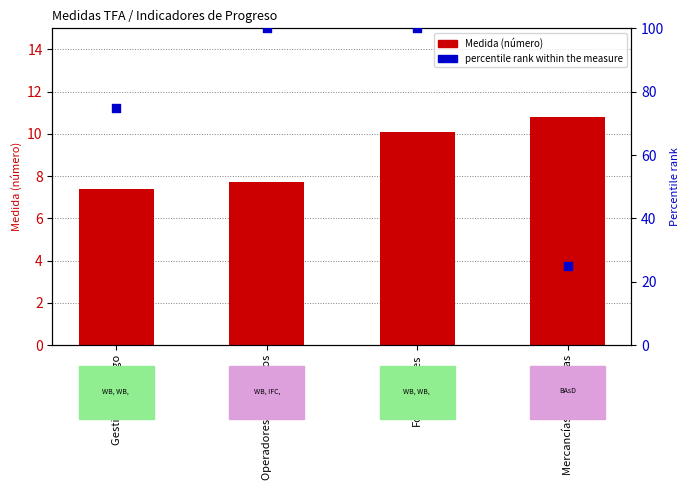

What is the total value across all series at Gestión de riesgo?

82.4